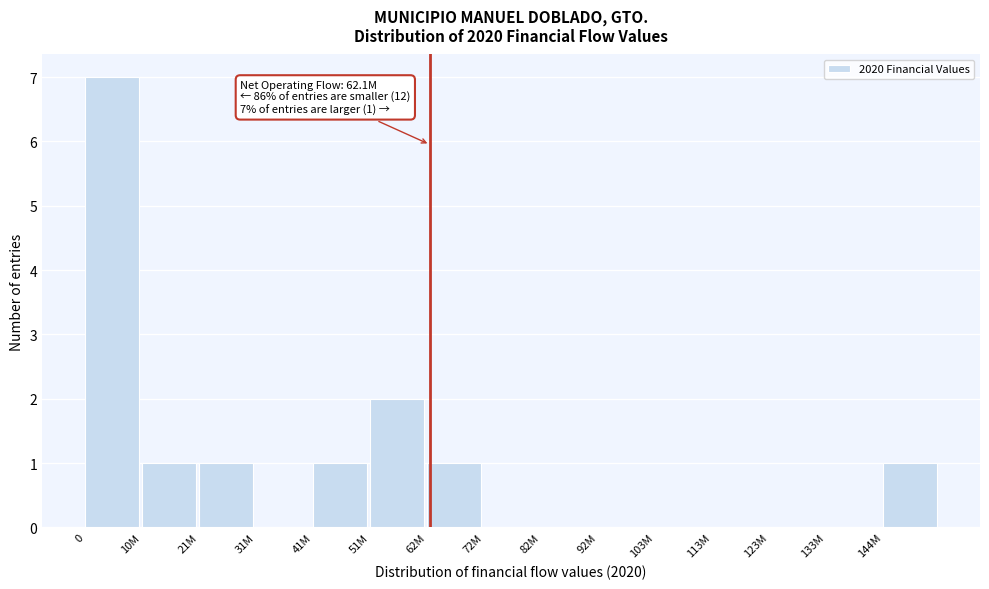

Reading left to right, list all the values displayed in this chart.

0=7	10M=1	21M=1	31M=0	41M=1	51M=2	62M=1	72M=0	82M=0	92M=0	103M=0	113M=0	123M=0	133M=0	144M=1